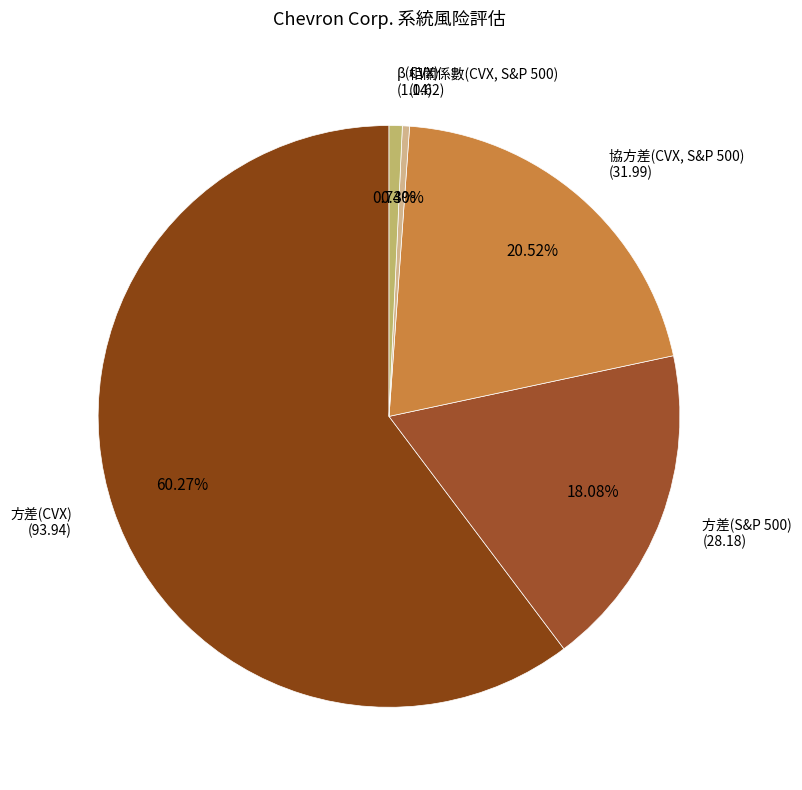

Combined, what portion of the pie is 方差(CVX) and 相關係數(CVX, S&P 500)?

60.7%